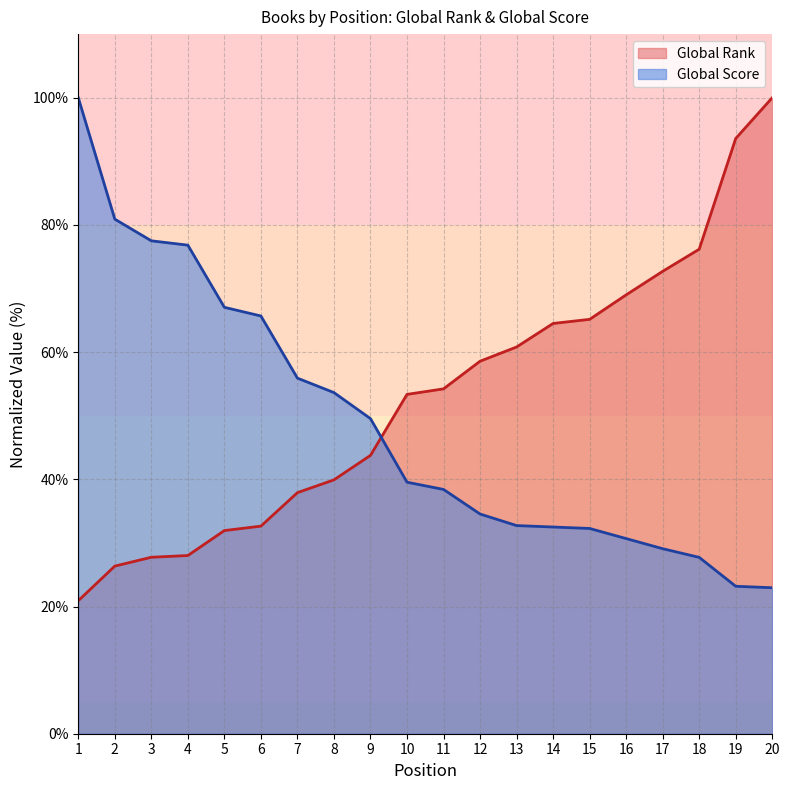

List the series in order of their overall mean, lowest first.

Global Score, Global Rank